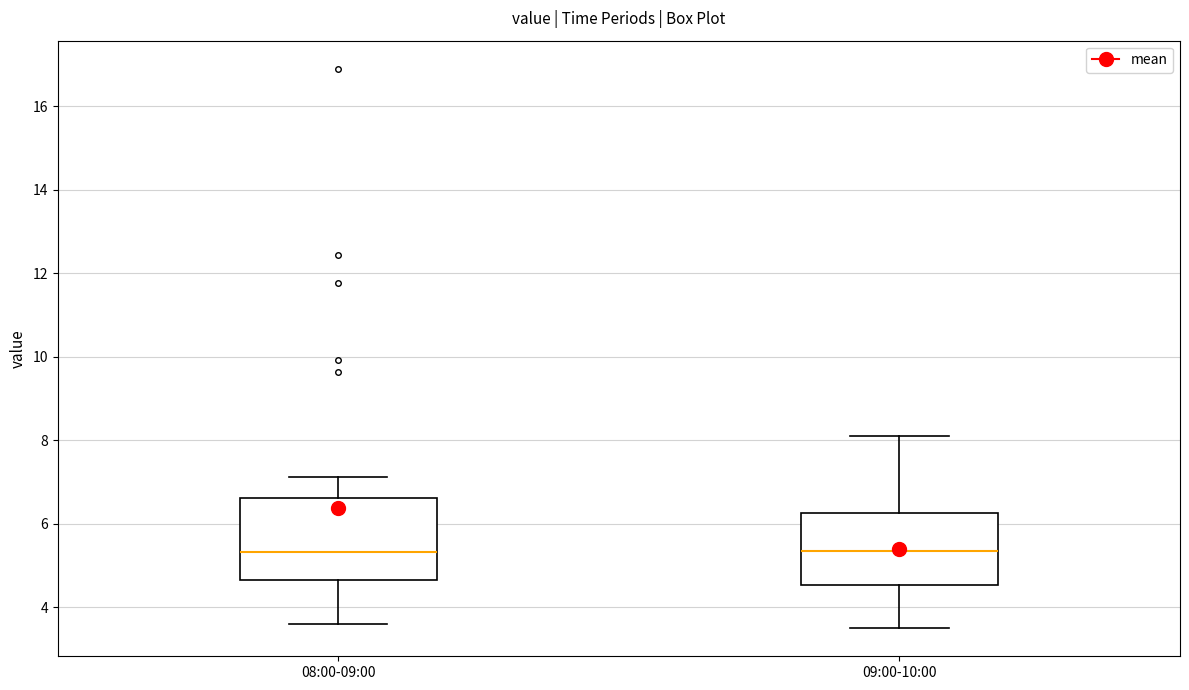

Reading left to right, transcribe this box plot: for each box, give where its median line is, the range the box spans, and where its two whiskers end, as read against the y-axis. The values are not printed on the chart, so give them approximately, as read against the axis.

08:00-09:00: median 5.4, box 4.6 to 6.6, whiskers 3.6 to 7.2
09:00-10:00: median 5.4, box 4.6 to 6.2, whiskers 3.6 to 8.2